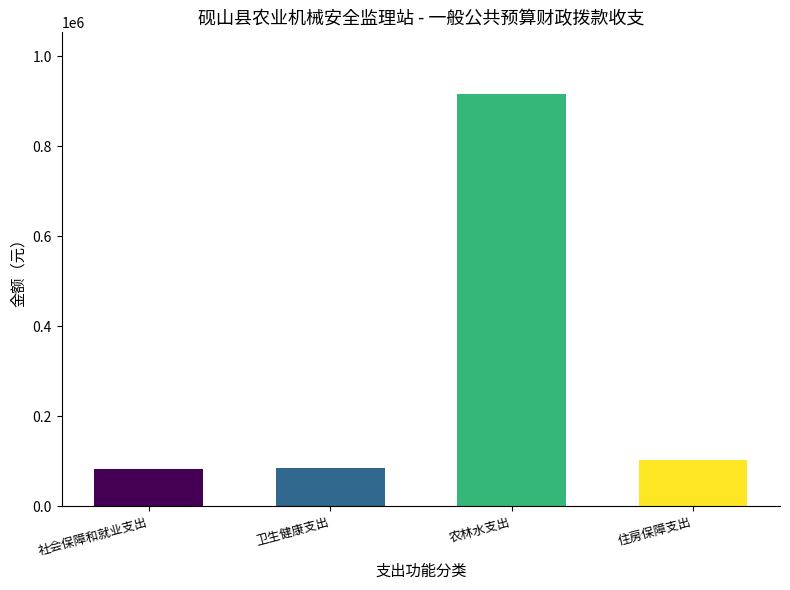

What is the difference between the maximum and minimum values?

834498.7